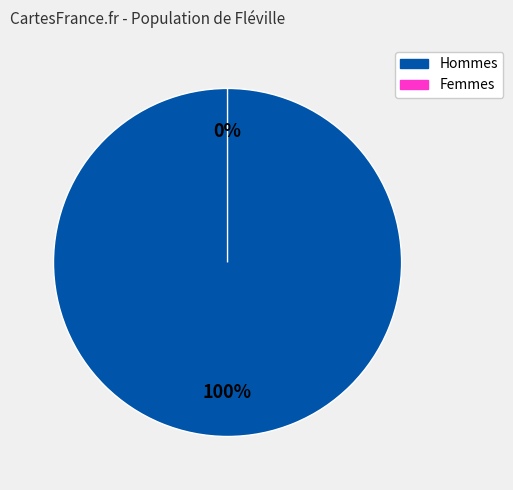

How much of the chart is everything except 38?

97.5%